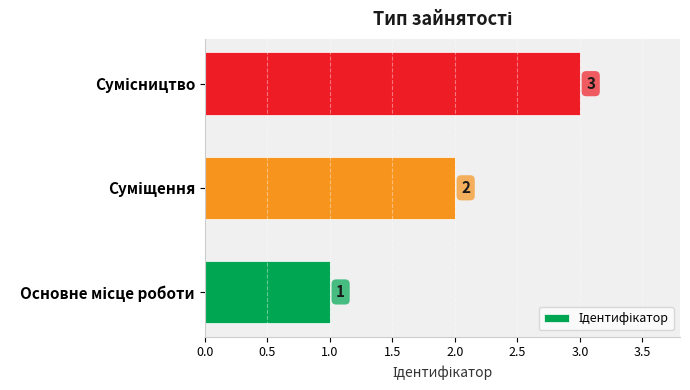

What is the sum of all values?

6